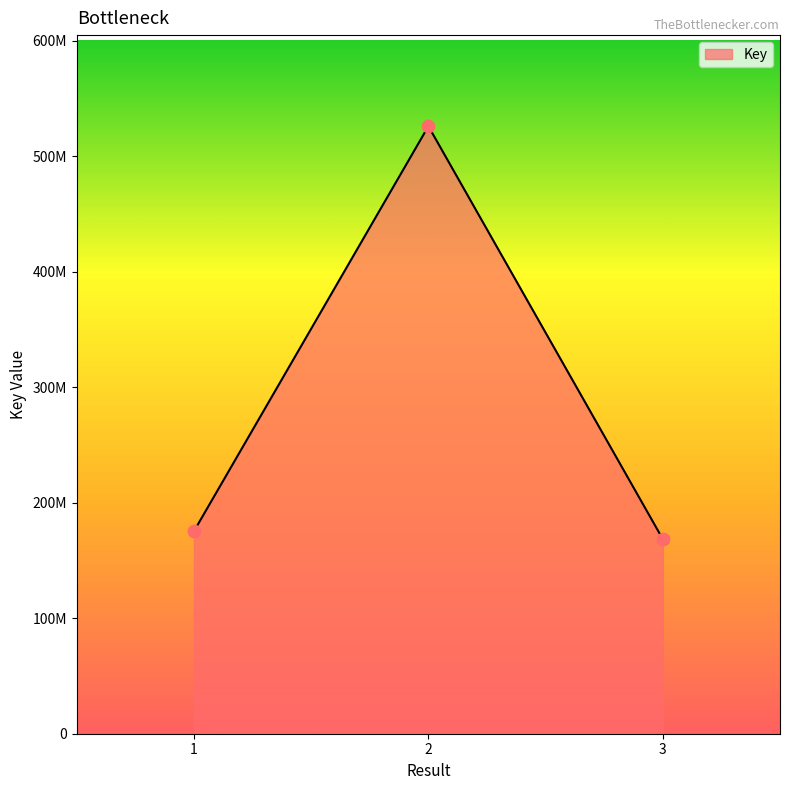

Does the chart have visible grid lines?

No